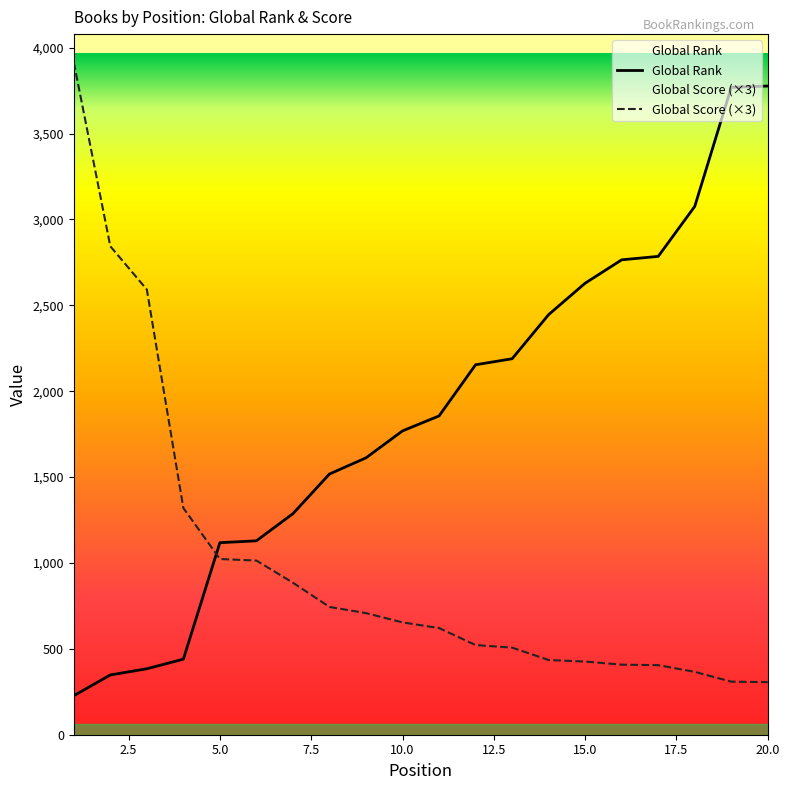

What is the maximum value shown in the chart?

3915